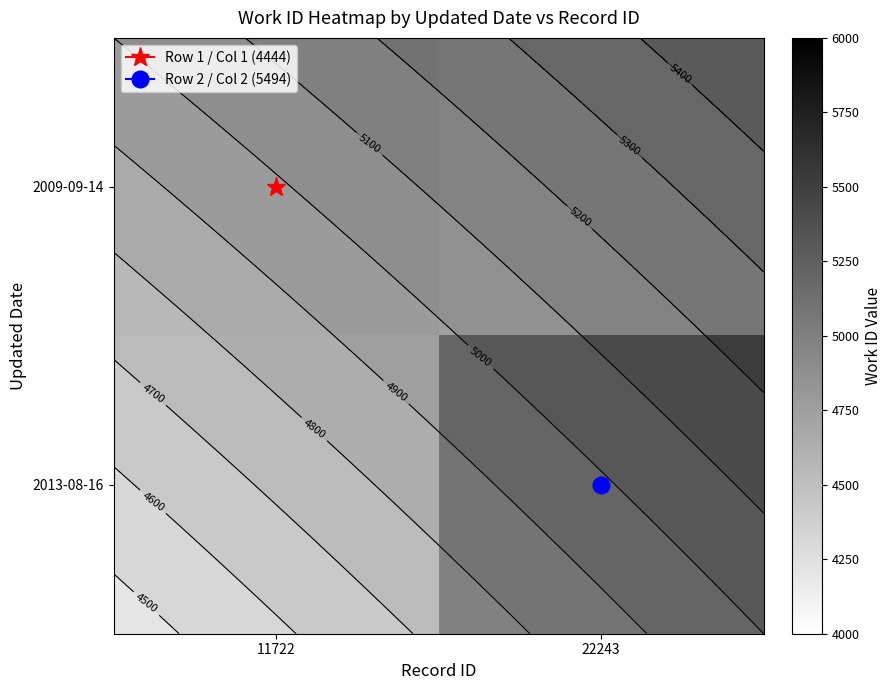

The value of 2009-09-14 at 11722 is 4444.0. True or false?

True